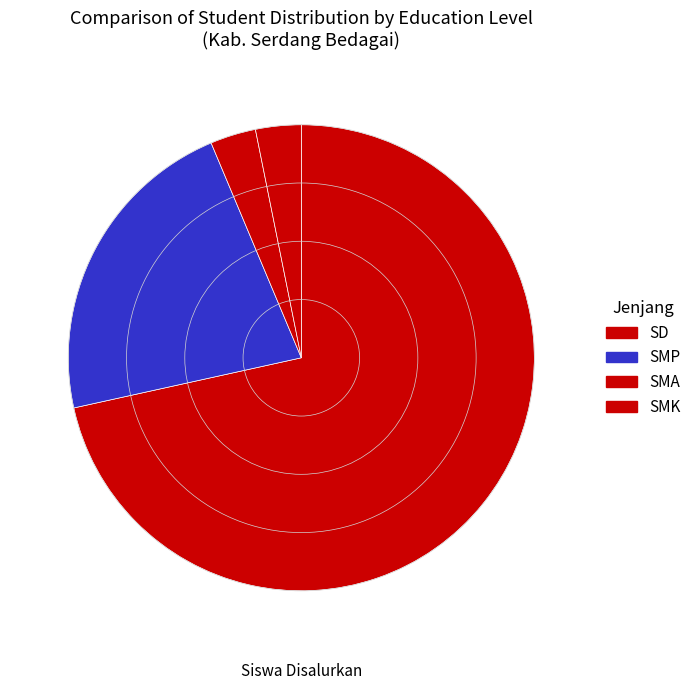

How many slices are in this pie chart?

4